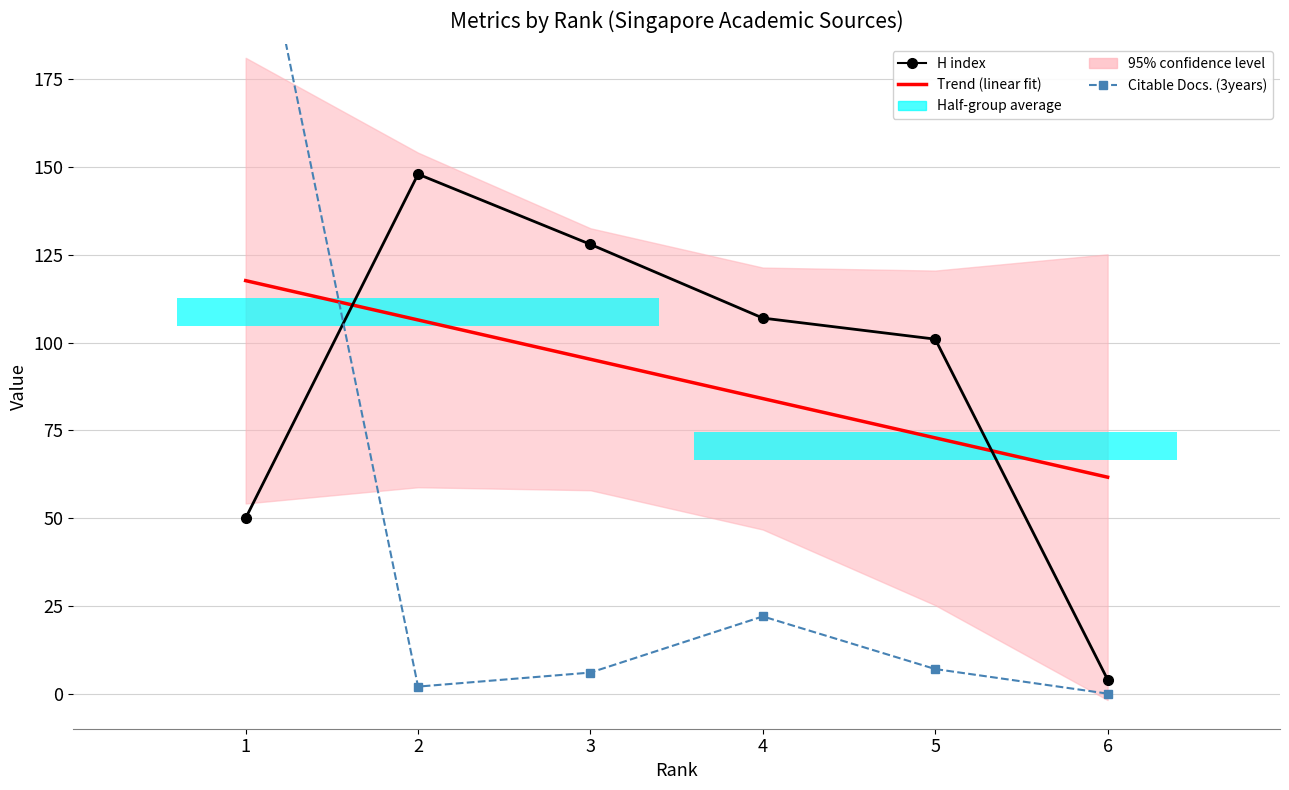

At which label does Citable Docs. (3years) reach its minimum?

6